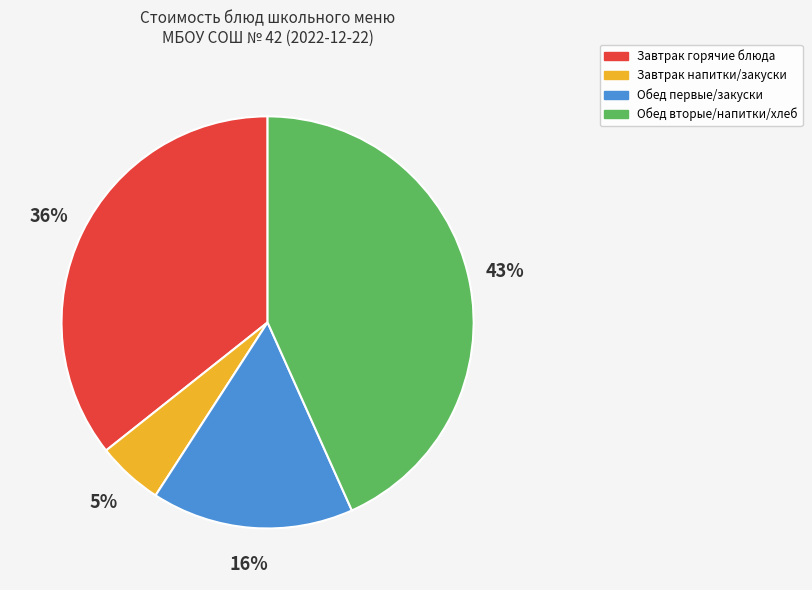

To the nearest percent, what is the difference between the largest and smallest slice percentages?

38%